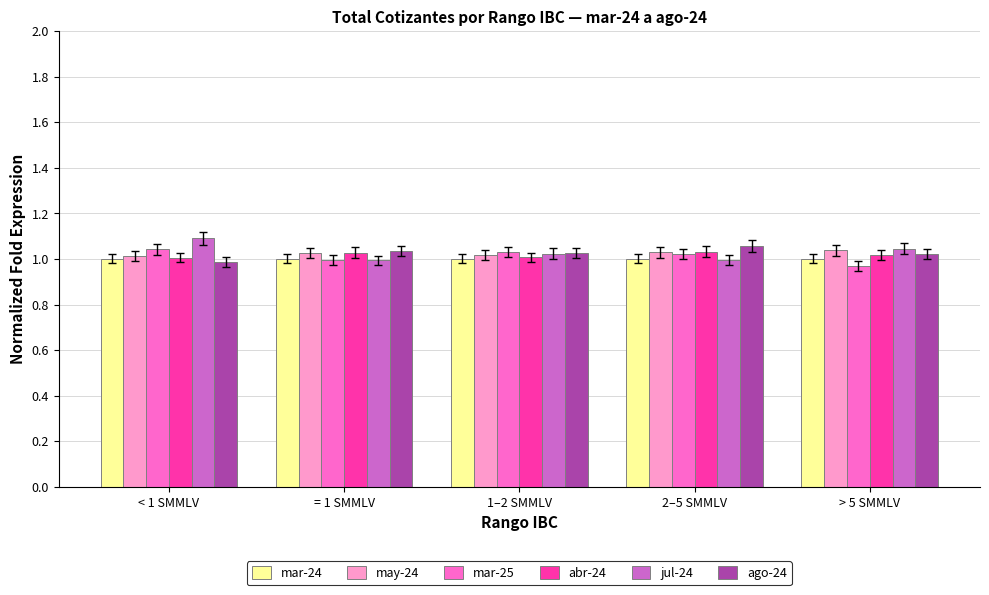

What is the total value across all series at 2–5 SMMLV?

6.1